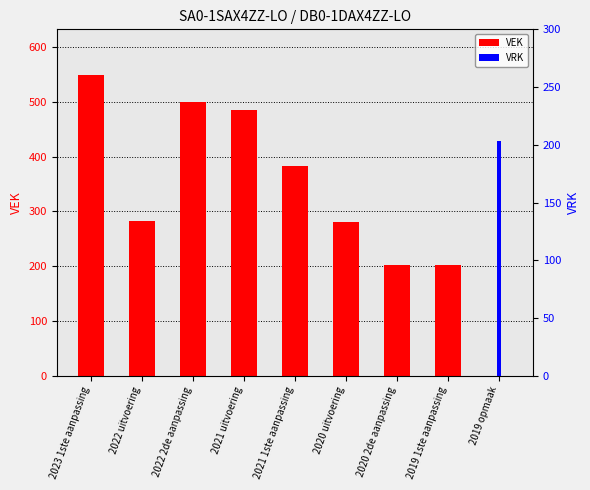

Reading right to left, list all the values displayed in this chart.

VEK: 2019 opmaak=0	2019 1ste aanpassing=203	2020 2de aanpassing=203	2020 uitvoering=281	2021 1ste aanpassing=383	2021 uitvoering=485	2022 2de aanpassing=500	2022 uitvoering=283	2023 1ste aanpassing=550
VRK: 2019 opmaak=203	2019 1ste aanpassing=0	2020 2de aanpassing=0	2020 uitvoering=0	2021 1ste aanpassing=0	2021 uitvoering=0	2022 2de aanpassing=0	2022 uitvoering=0	2023 1ste aanpassing=0